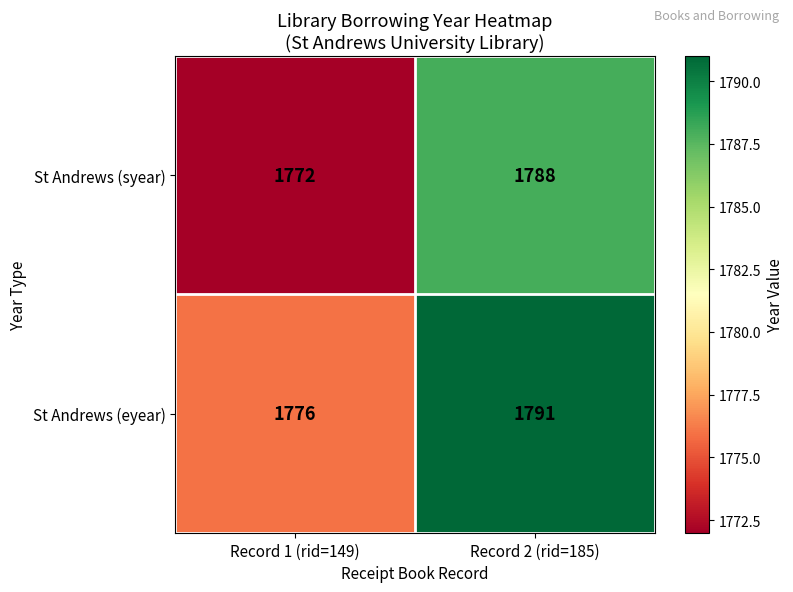

Is it true that St Andrews (eyear) equals 1776 at Record 1 (rid=149)?

True